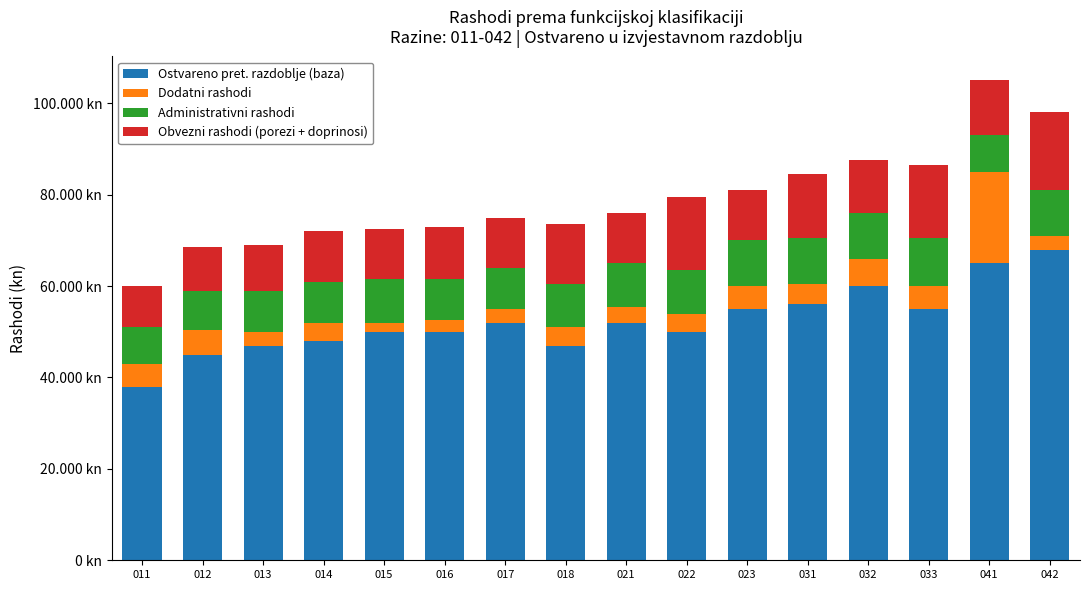

Are the bars horizontal?

No